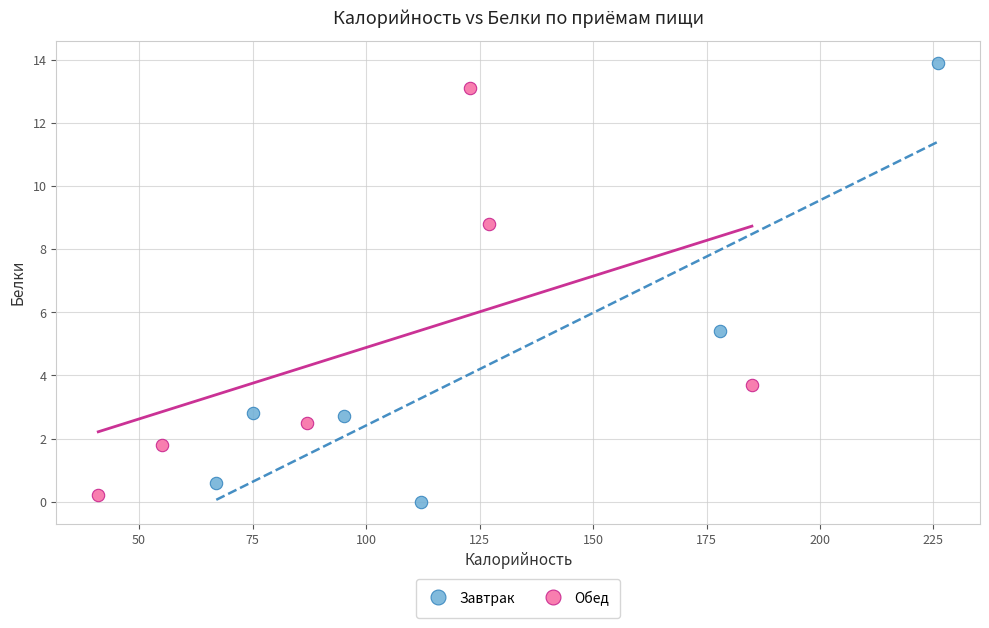

Which series has the largest Y range (max minus min)?

Завтрак